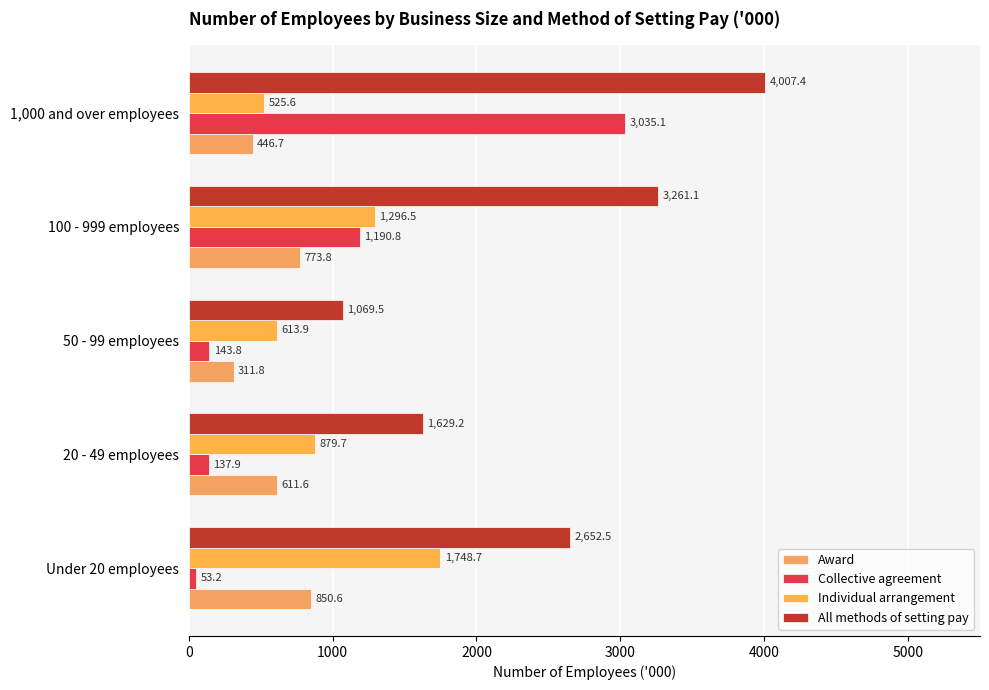

How many values in the All methods of setting pay series exceed 2652?

3